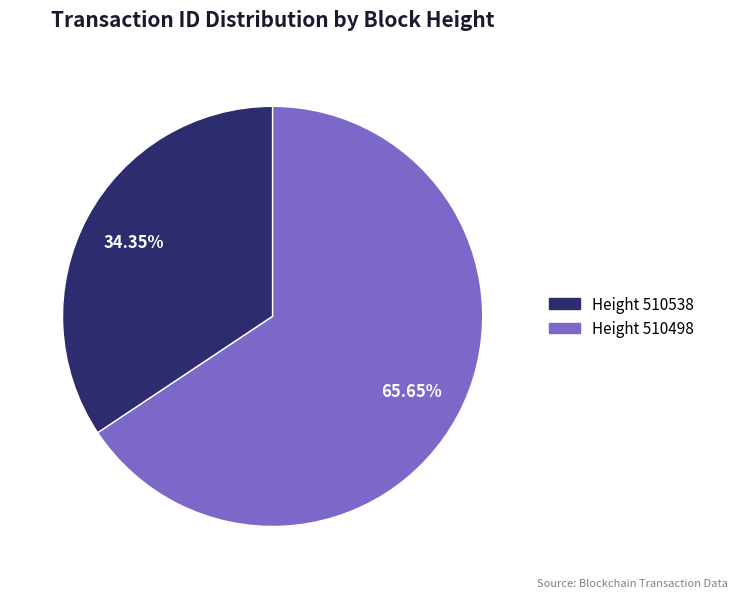

Rank the categories by value from lowest to highest.

Height 510538, Height 510498